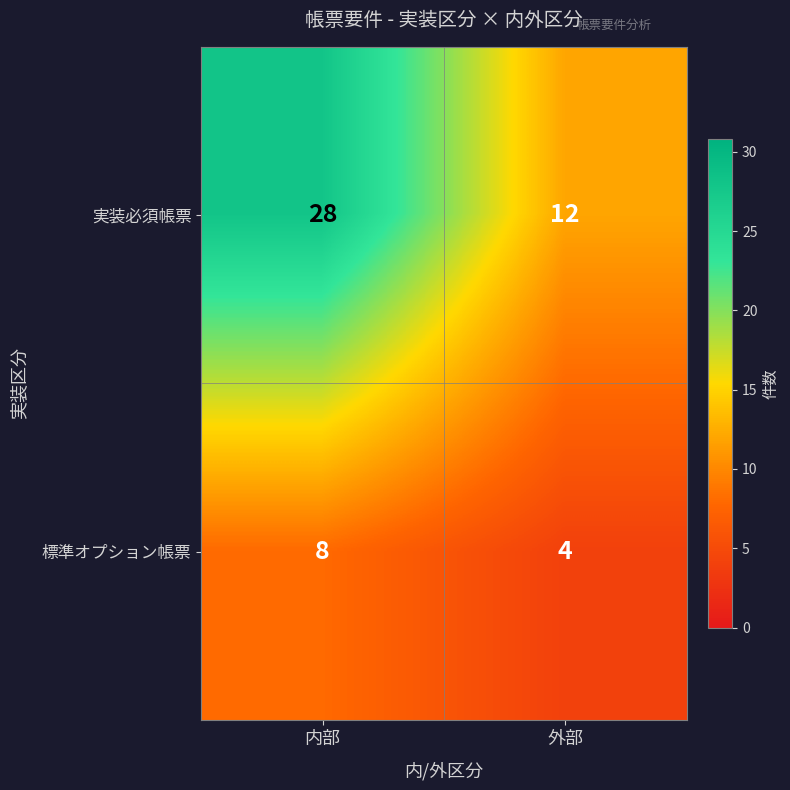

What is the difference between the highest and lowest values at 内部?

20